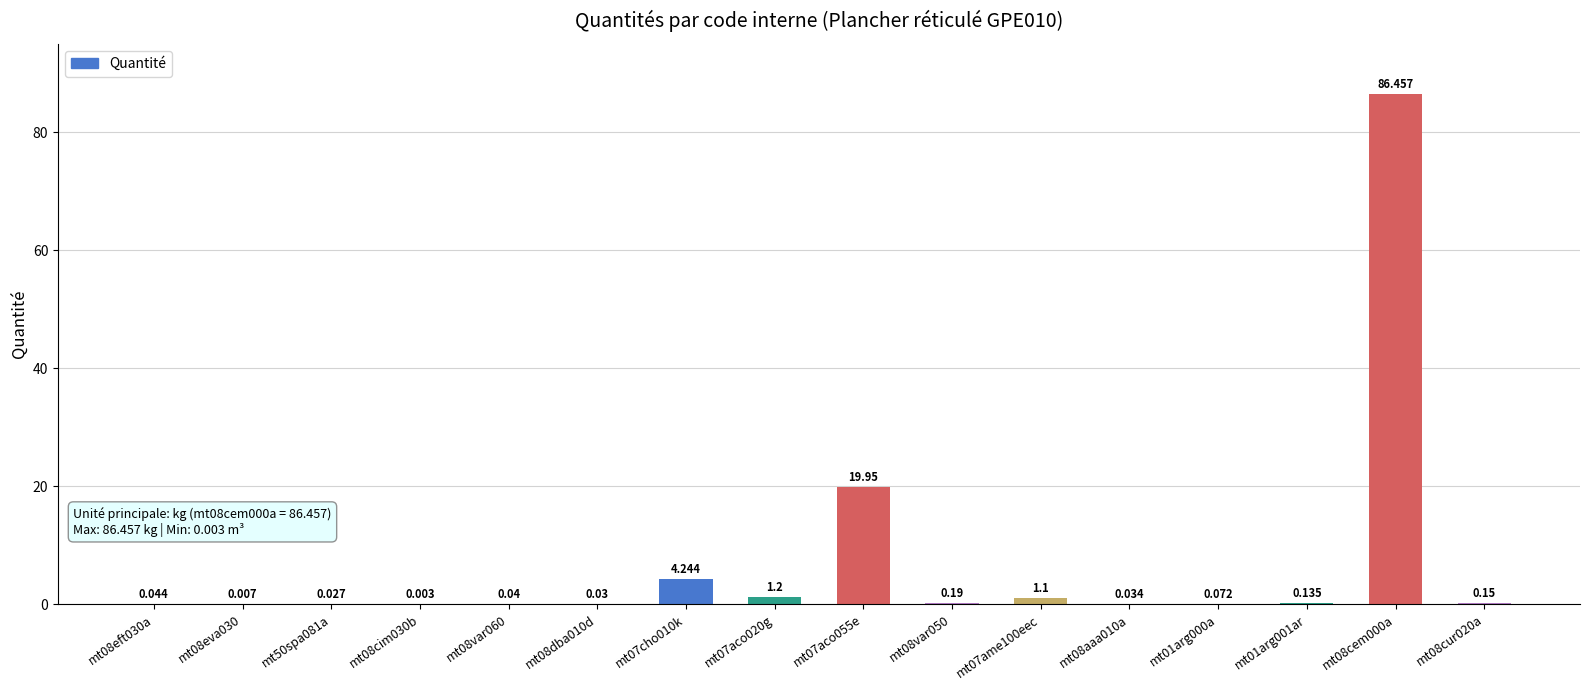

List the labels in order of value, smallest first.

mt08cim030b, mt08eva030, mt50spa081a, mt08dba010d, mt08aaa010a, mt08var060, mt08eft030a, mt01arg000a, mt01arg001ar, mt08cur020a, mt08var050, mt07ame100eec, mt07aco020g, mt07cho010k, mt07aco055e, mt08cem000a